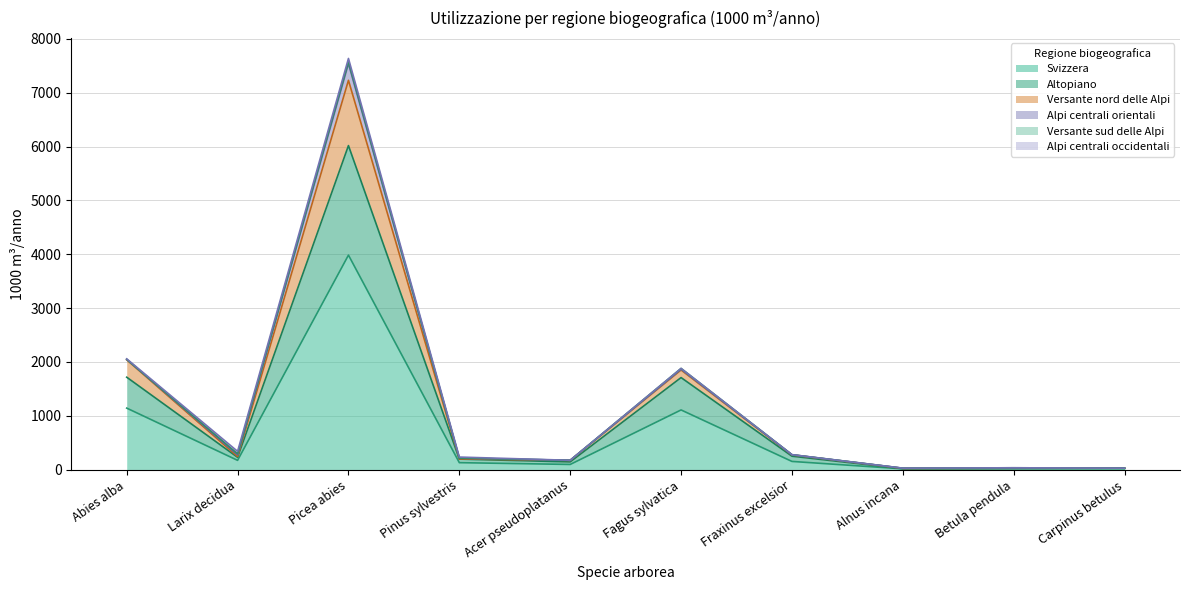

Which category has the highest value in the Svizzera series?

Picea abies